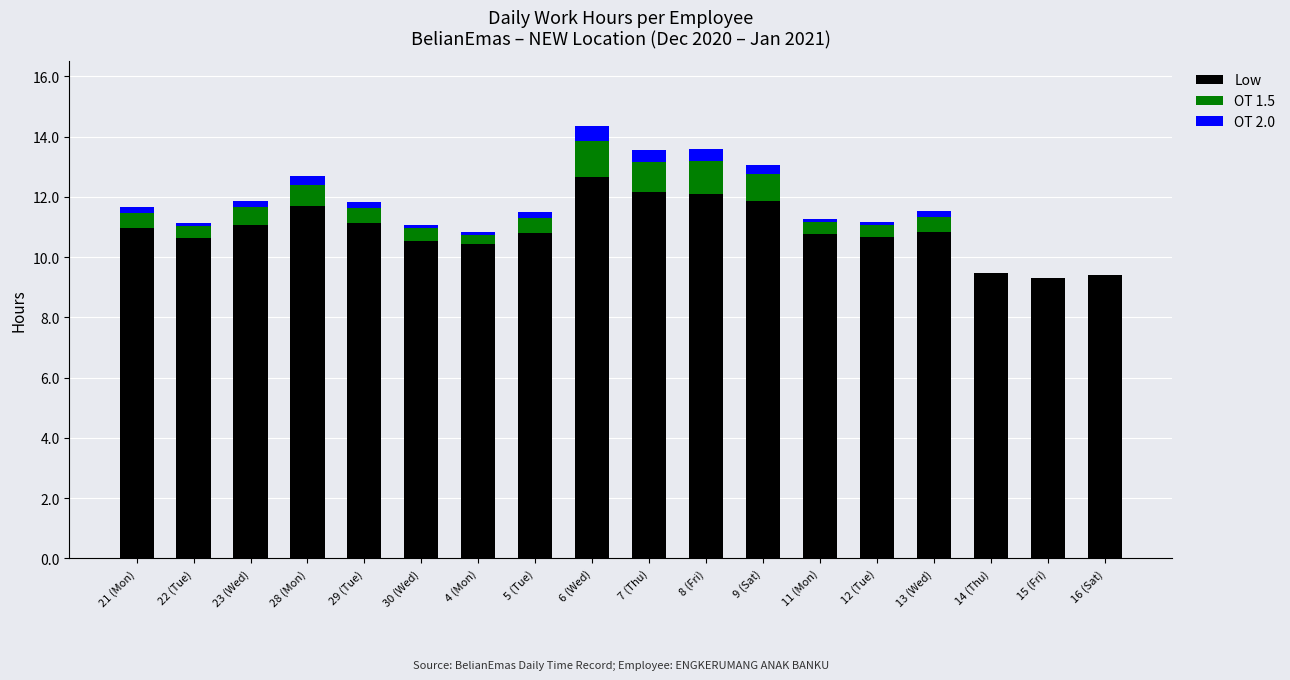

True or false: Low has a value of 5.3 at 16 (Sat).

False